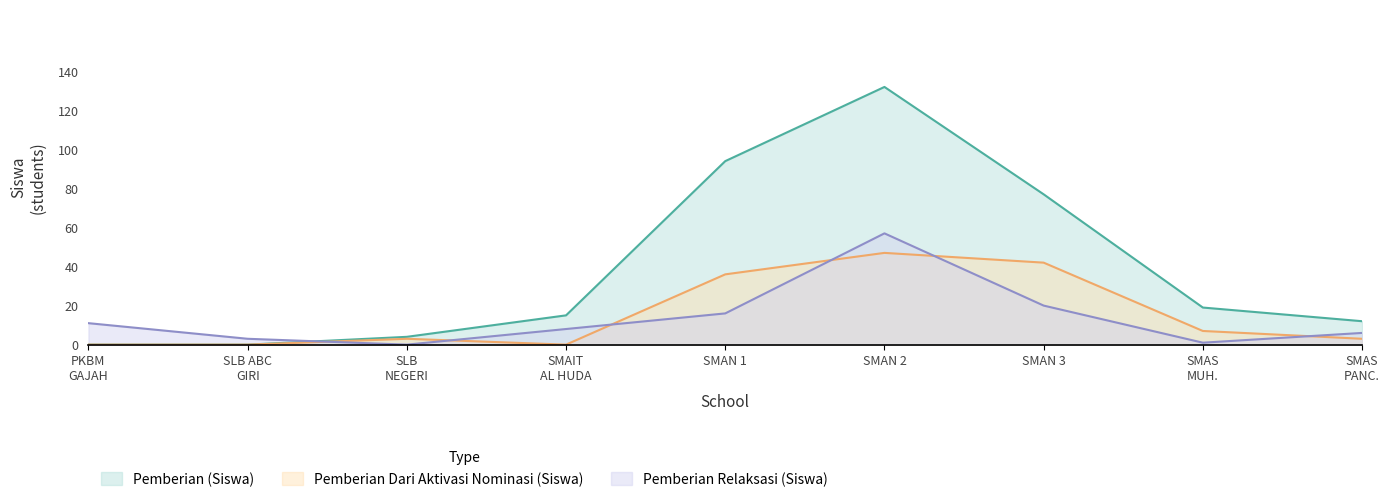

Which series has the largest range (max minus min)?

Pemberian (Siswa)